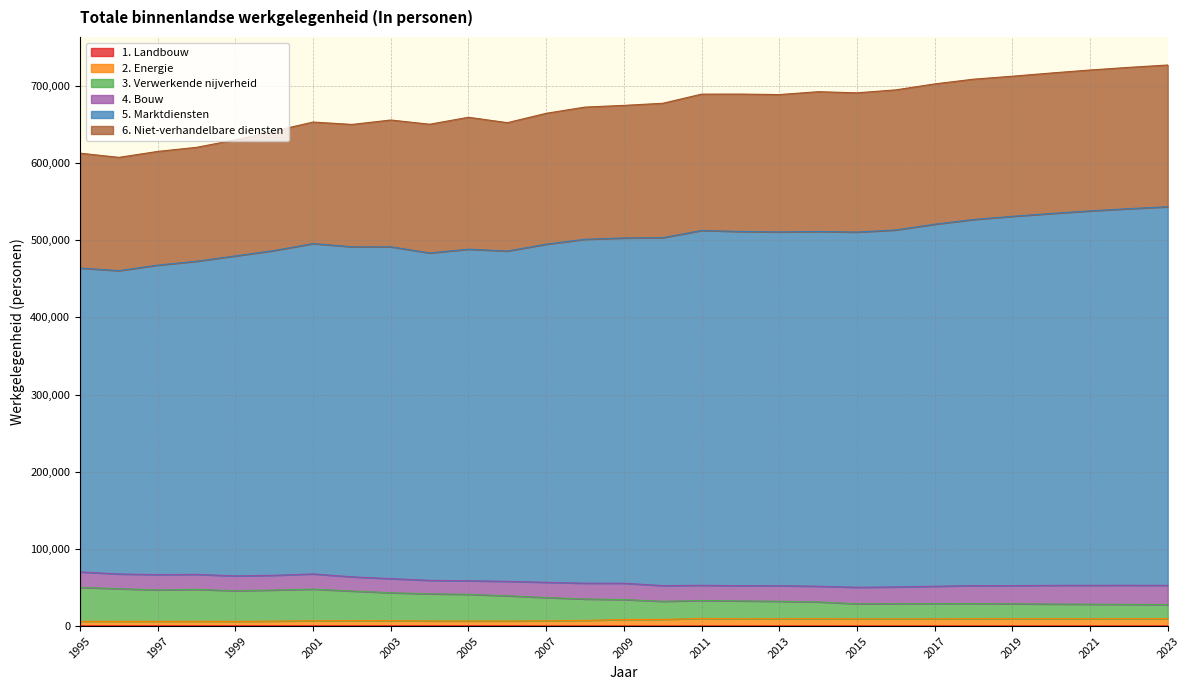

What is the spread (max minus min) of values at 2009?

674630